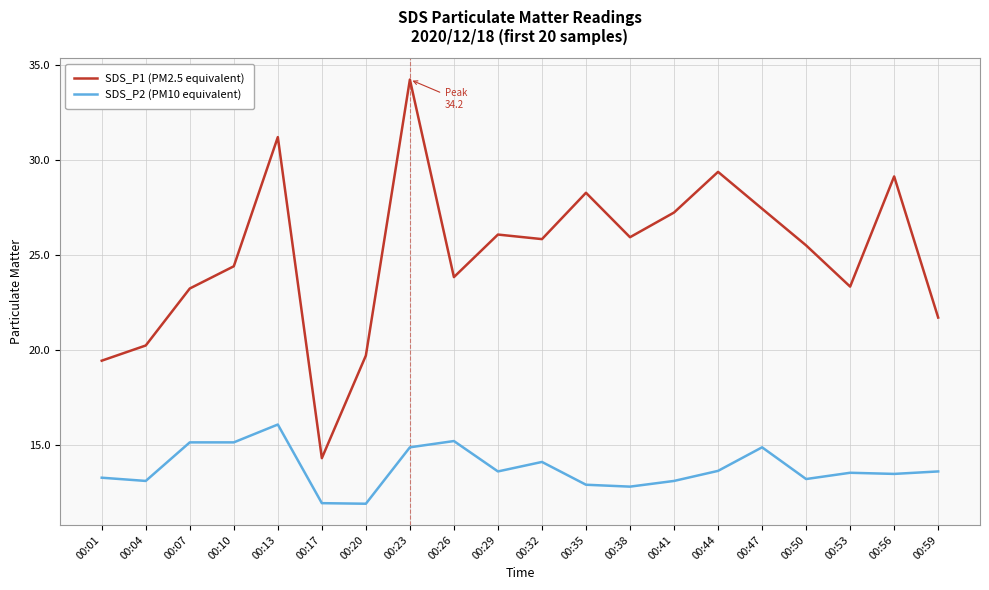

At 00:20, list the series in order from smallest to largest.

SDS_P2 (PM10 equivalent), SDS_P1 (PM2.5 equivalent)